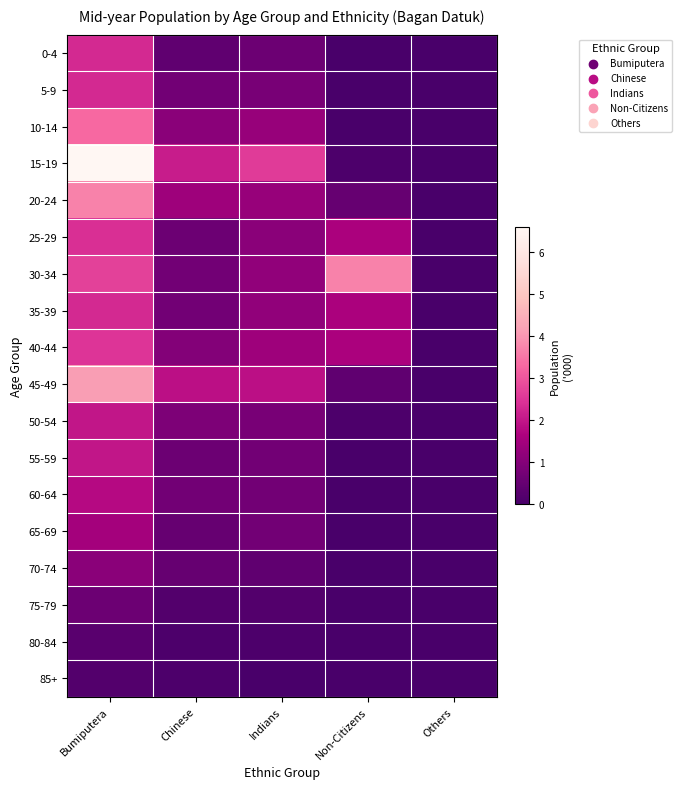

What is the maximum value shown in the chart?

6.6